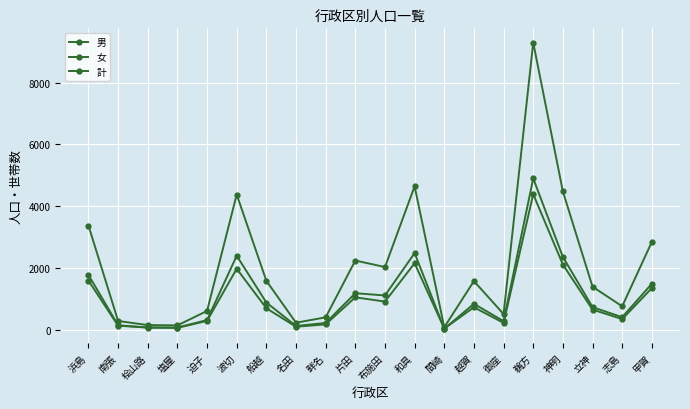

Reading right to left, what are all the values shown in this chart?

男: 1354	353	660	2117	4392	230	735	46	2159	919	1057	182	105	703	1980	295	69	78	139	1598
女: 1495	413	740	2364	4902	286	846	43	2487	1117	1190	228	130	888	2401	321	80	81	153	1781
計: 2849	766	1400	4481	9294	516	1581	89	4646	2036	2247	410	235	1591	4381	616	149	159	292	3379